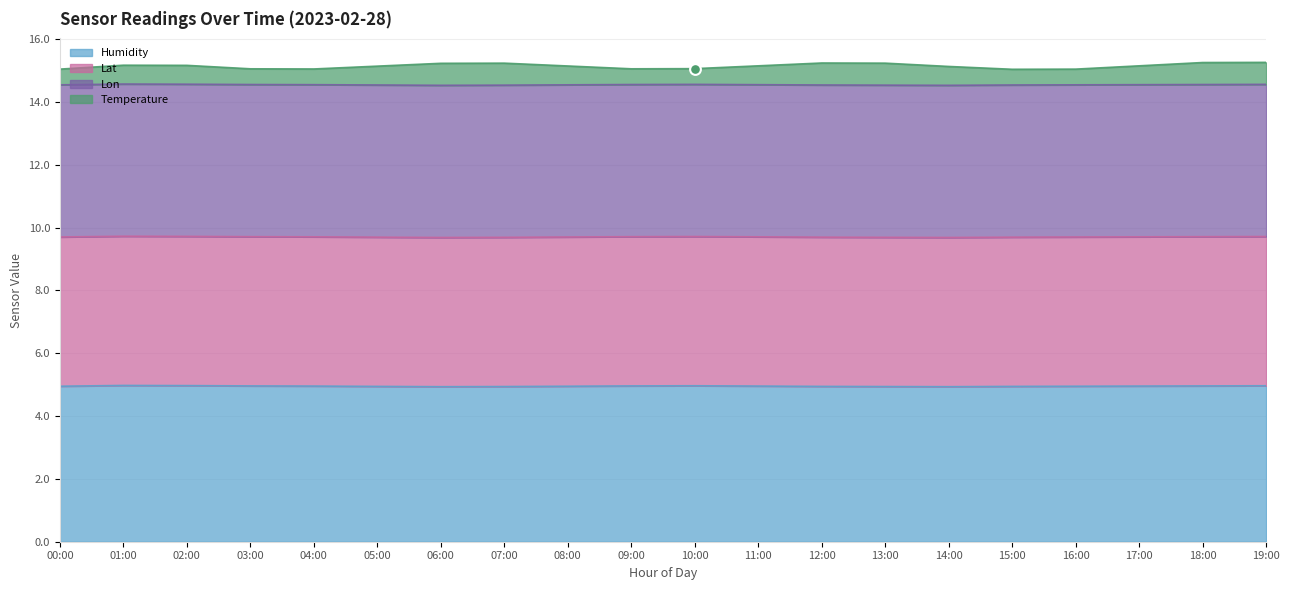

Which series contains the lowest Y value?

humidity